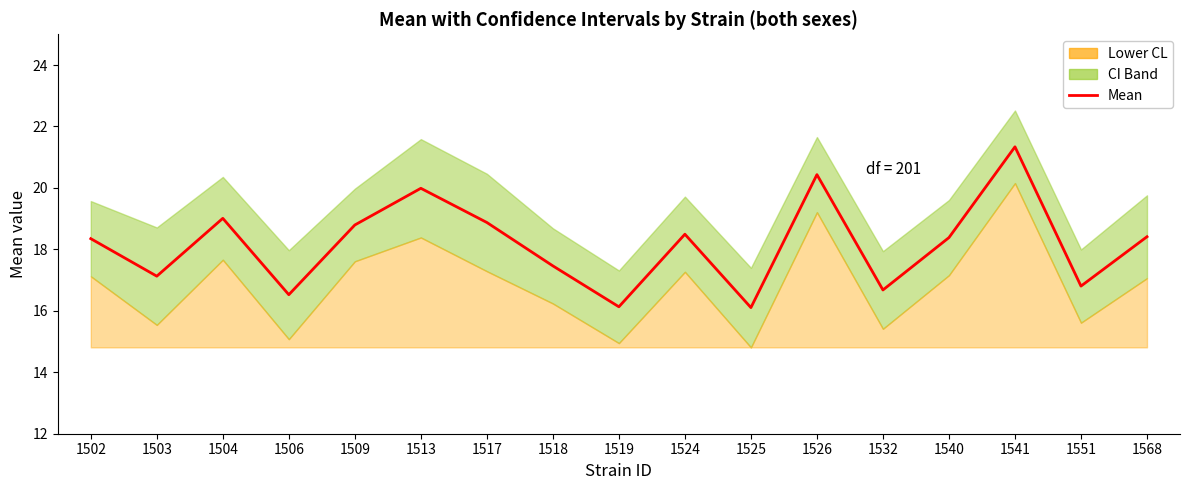

Approximately how many times larger is the value at 1525 compared to 1519?

1.0